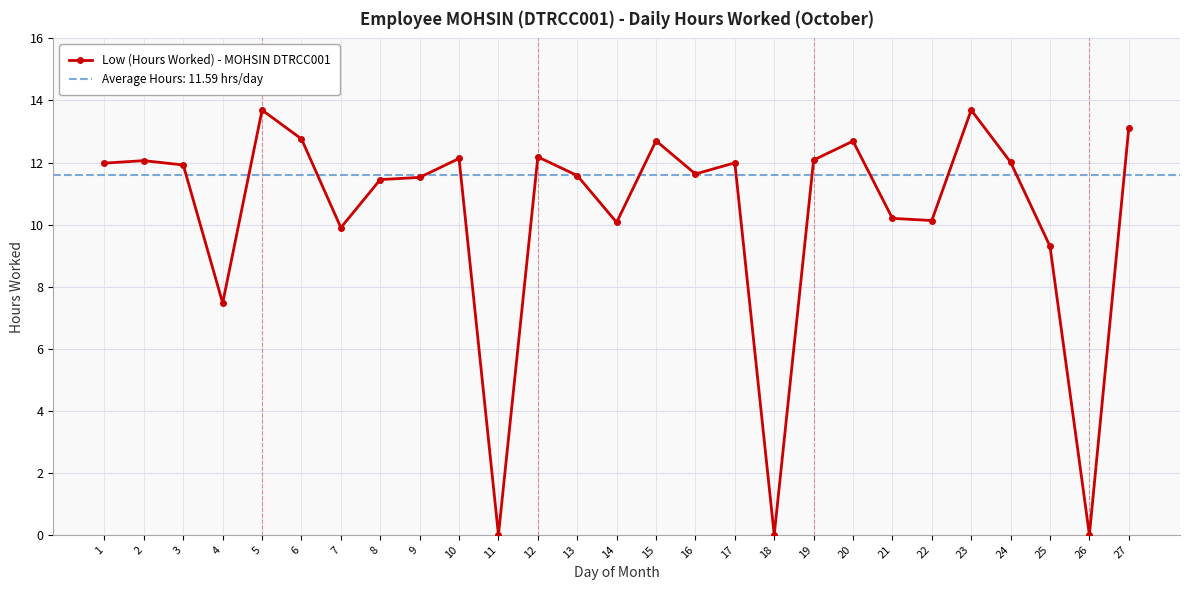

List the labels in order of value, smallest first.

11, 18, 26, 4, 25, 7, 14, 22, 21, 8, 9, 13, 16, 3, 1, 17, 24, 2, 19, 10, 12, 20, 15, 6, 27, 5, 23